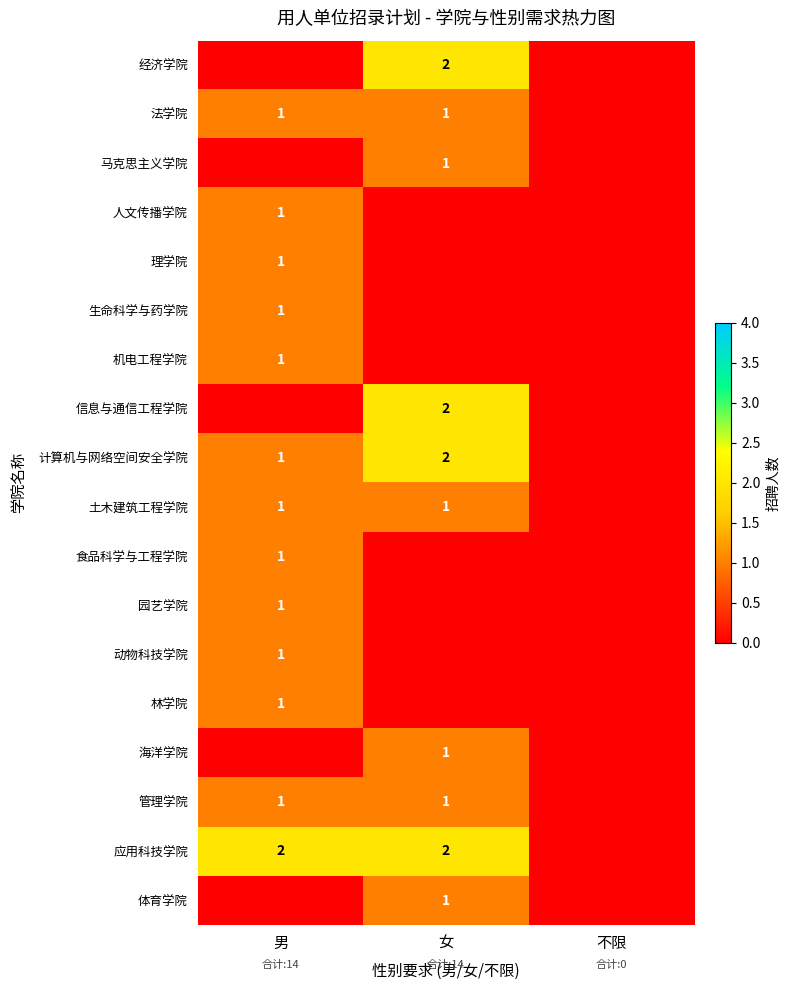

True or false: 法学院 has a value of 1 at 男.

True